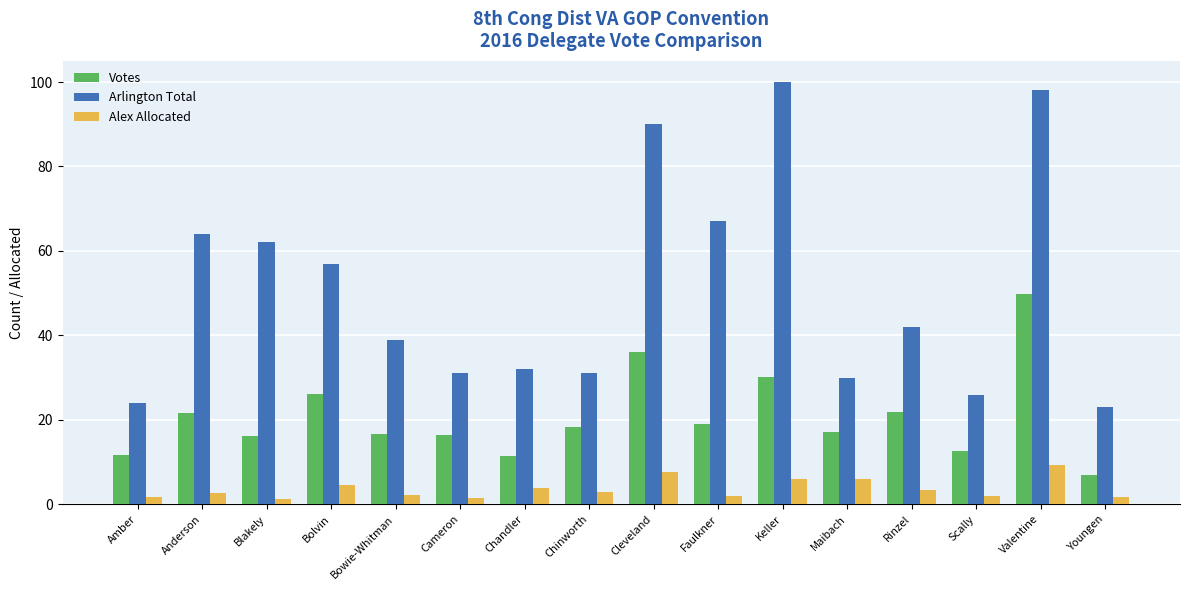

The value of Arlington Total at Maibach is 17.4. True or false?

False